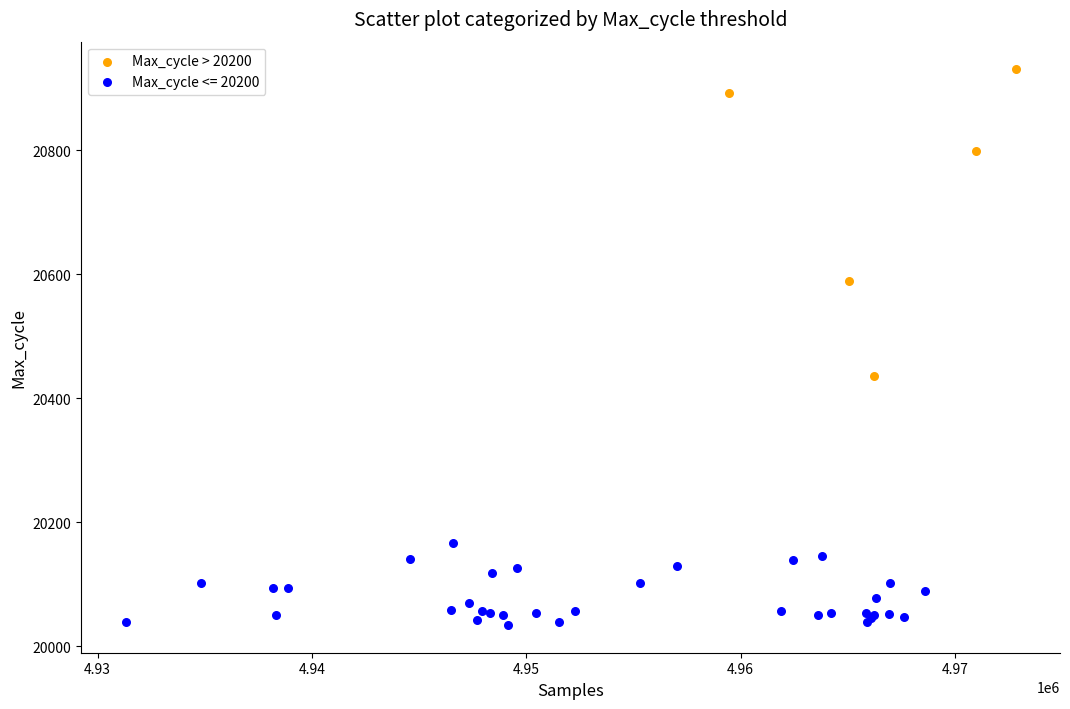

Which series has the largest Y range (max minus min)?

Max_cycle > 20200